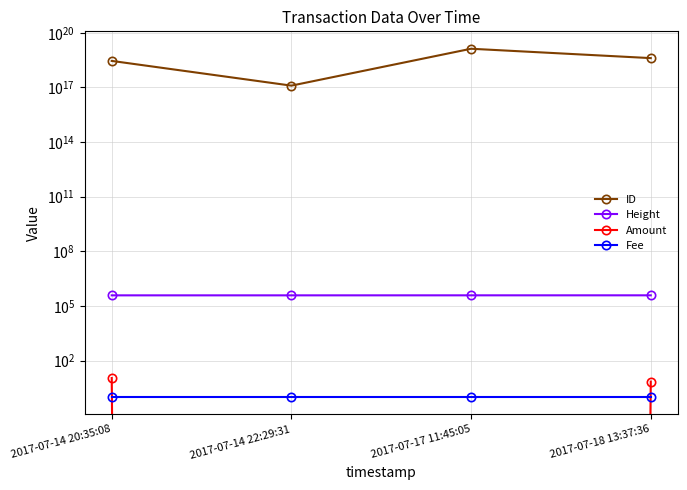

What are all the series names shown in the legend?

ID, Height, Amount, Fee